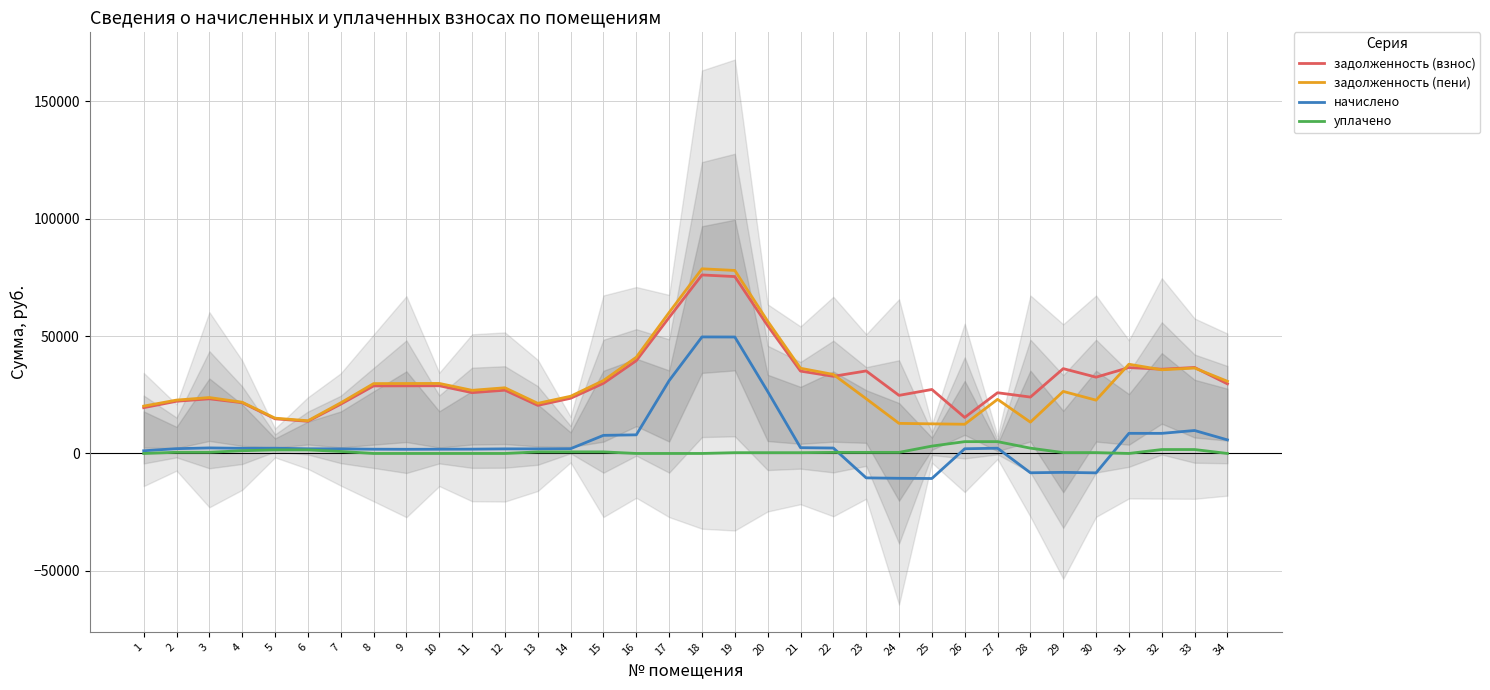

Is it true that задолженность (пени) equals 77970.2 at 19?

True